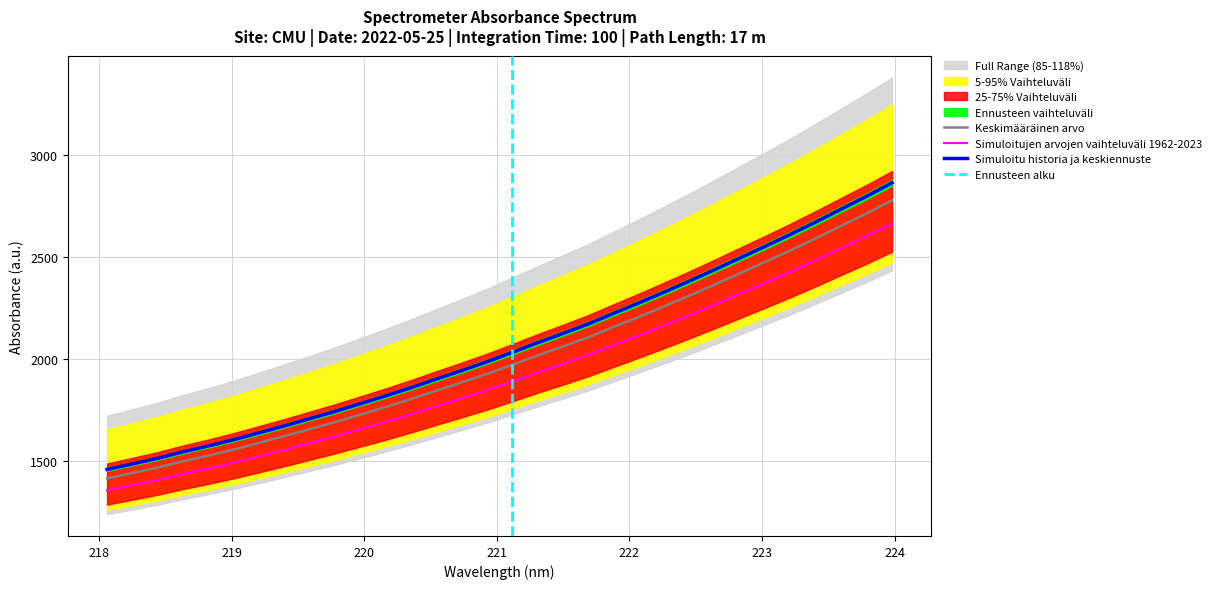

Does the chart display data point markers on the line(s)?

No